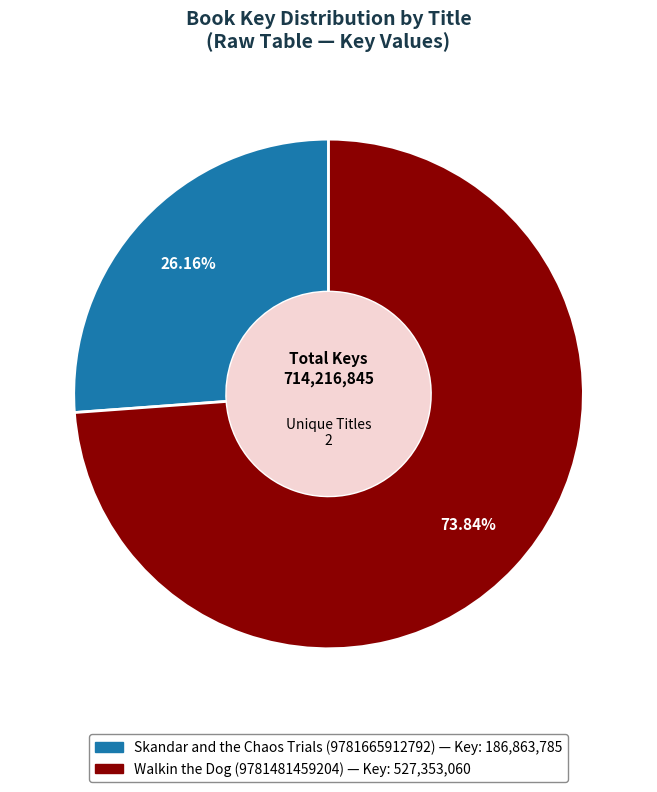

To the nearest percent, what is the difference between the largest and smallest slice percentages?

48%